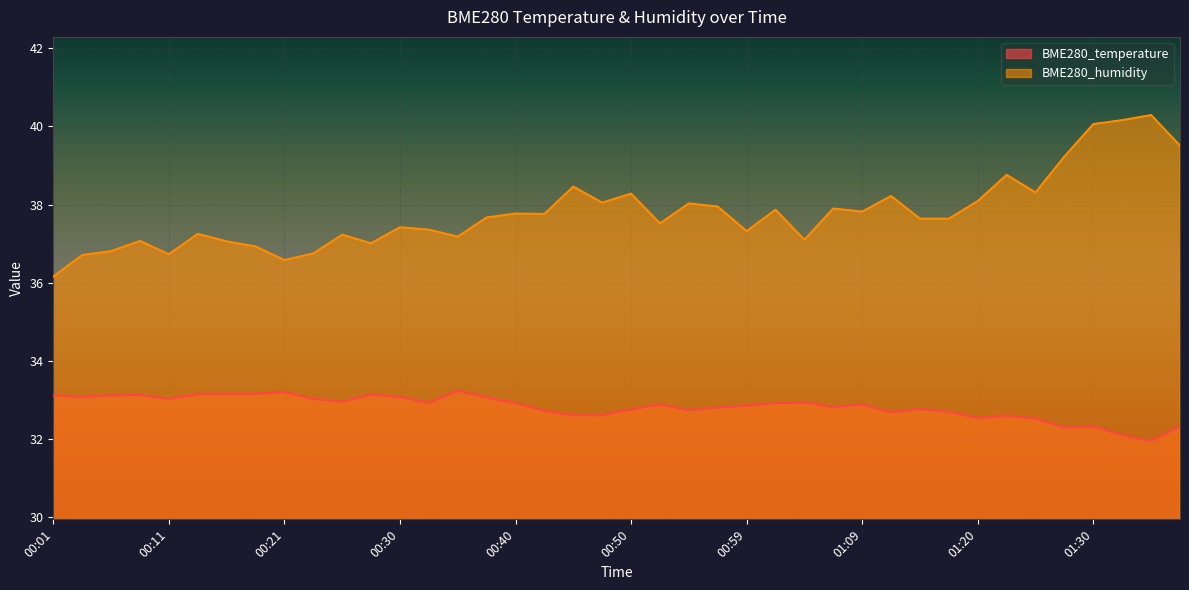

What are all the series names shown in the legend?

BME280_temperature, BME280_humidity